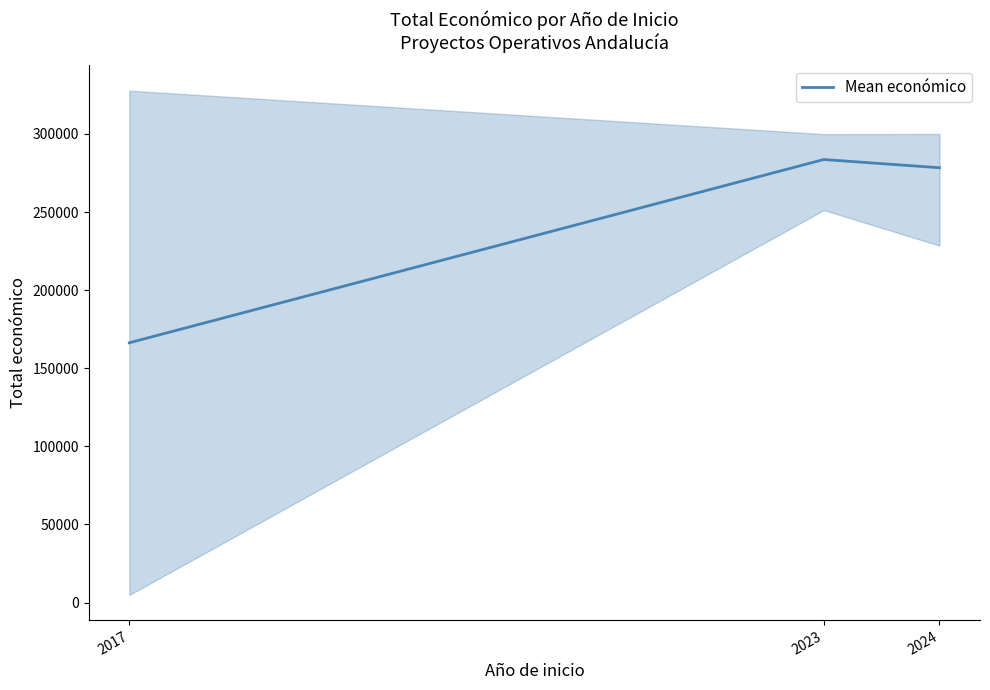

Which has a higher value, 2017 or 2023?

2023